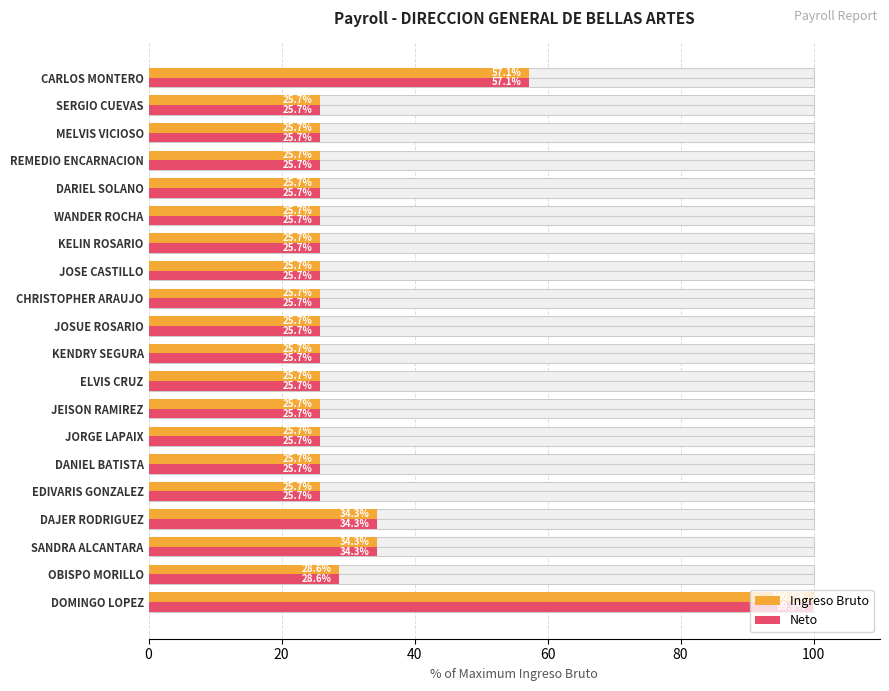

The Neto series shows 25.7 at DARIEL SOLANO. True or false?

True